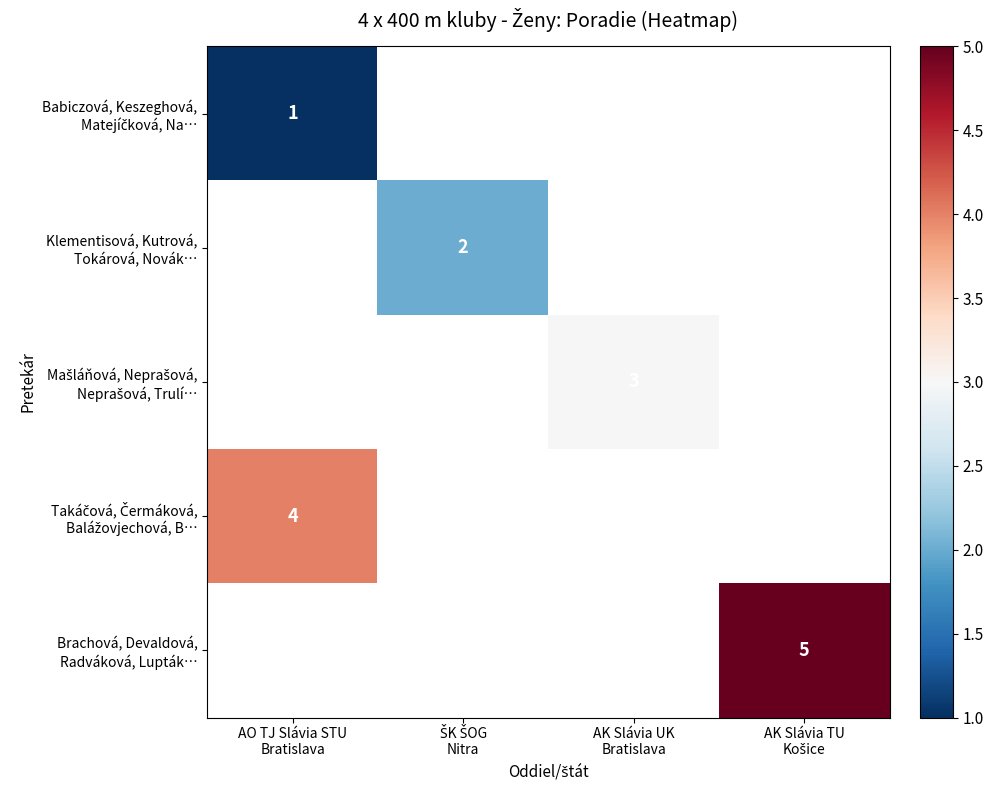

Is the value of Klementisová, Kutrová, Tokárová, Novák… at ŠK ŠOG Nitra greater than the value of Takáčová, Čermáková, Balážovjechová, B… at AK Slávia UK Bratislava?

No